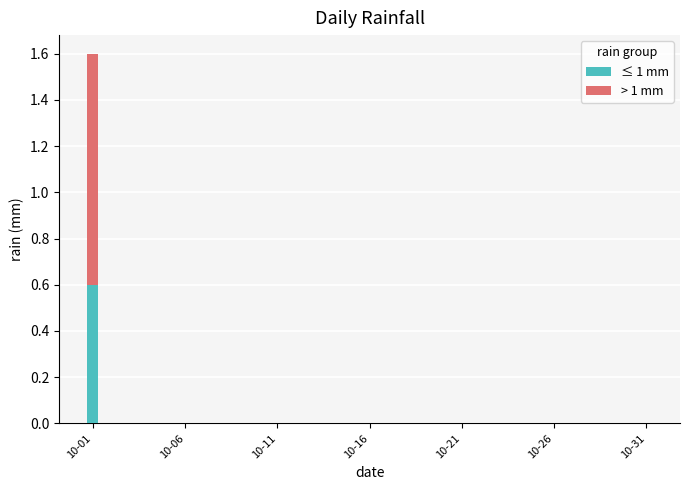

What is the maximum value for ≤ 1 mm?

0.6